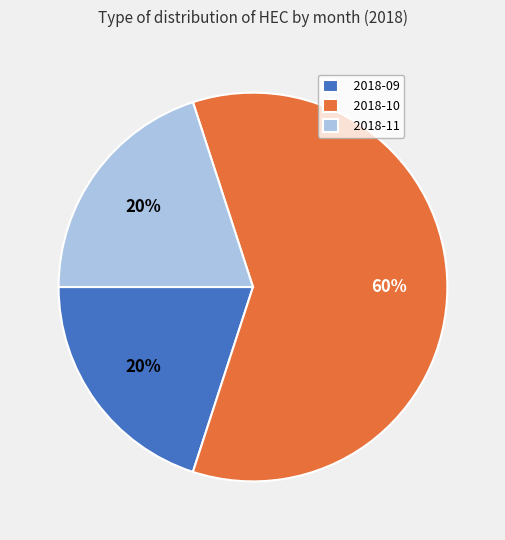

Do 2018-10 and 2018-11 together represent more than half of the pie?

Yes